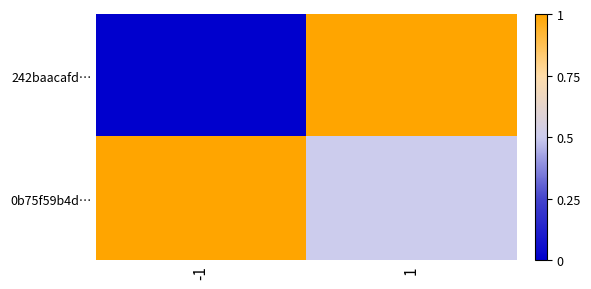

At how many categories does at least one series exceed 0?

2